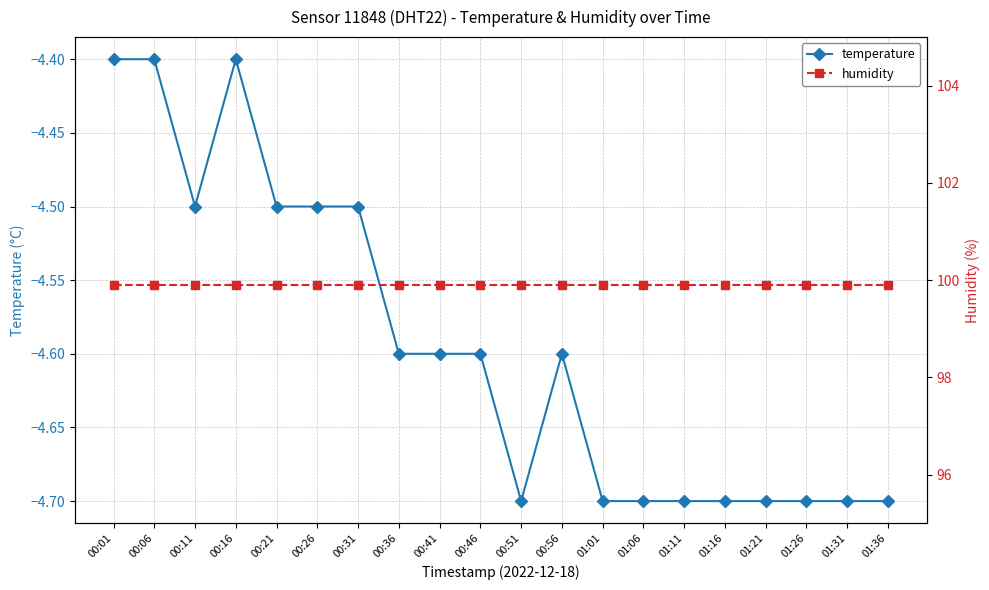

Does the chart display data point markers on the line(s)?

Yes